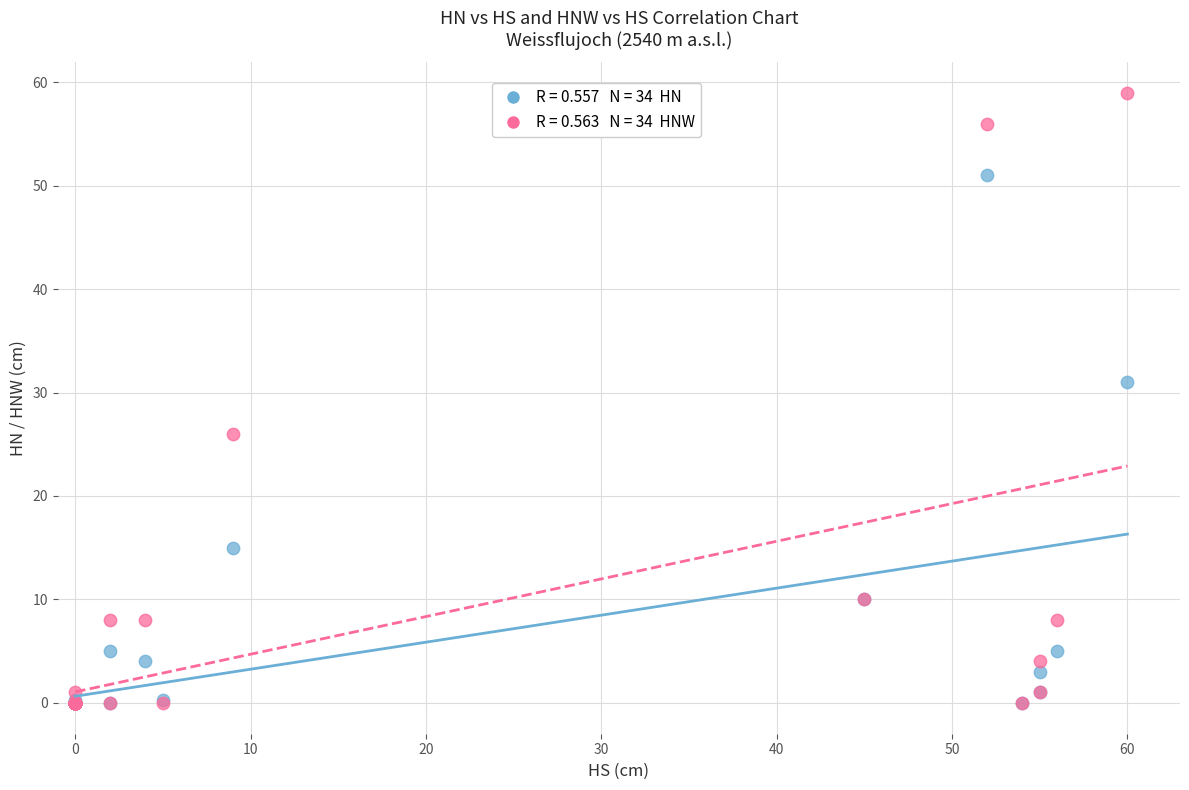

Across all series, what Y value is closest to 29?

31.0